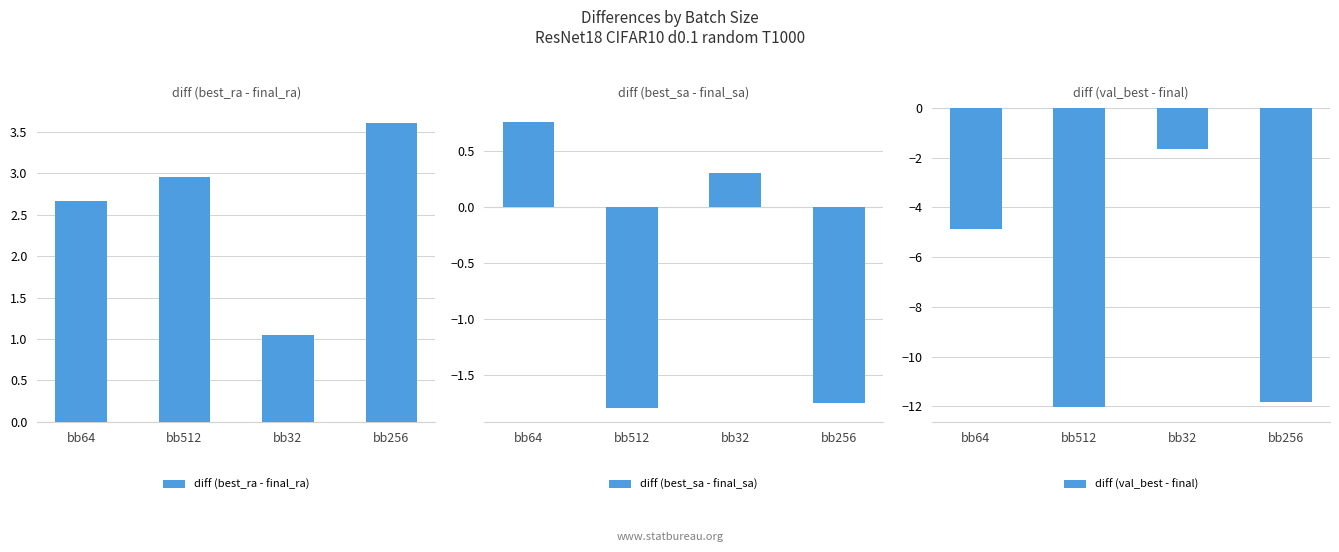

Does the chart contain stacked bars?

No